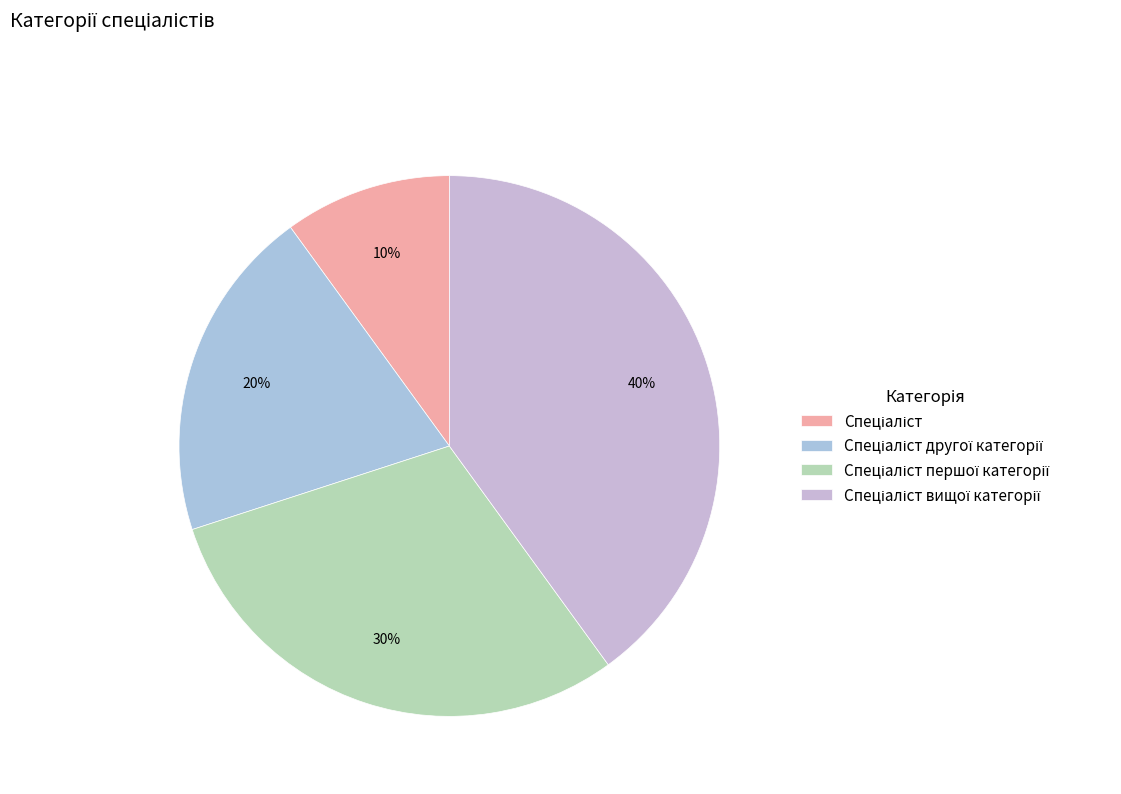

To the nearest percent, what is the difference between the Спеціаліст першої категорії and Спеціаліст slice percentages?

20%